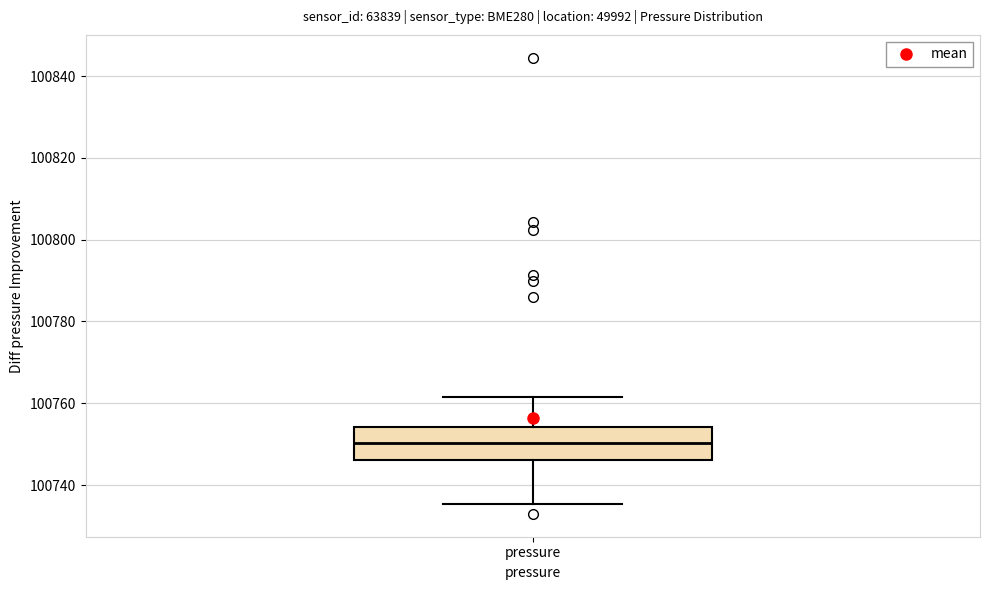

Read this box plot against the y-axis: the position of the median line, the range covered by the box, and the ends of both whiskers. The values are not printed on the chart, so give them approximately, as read against the axis.

median 100750, box 100746 to 100754, whiskers 100736 to 100762